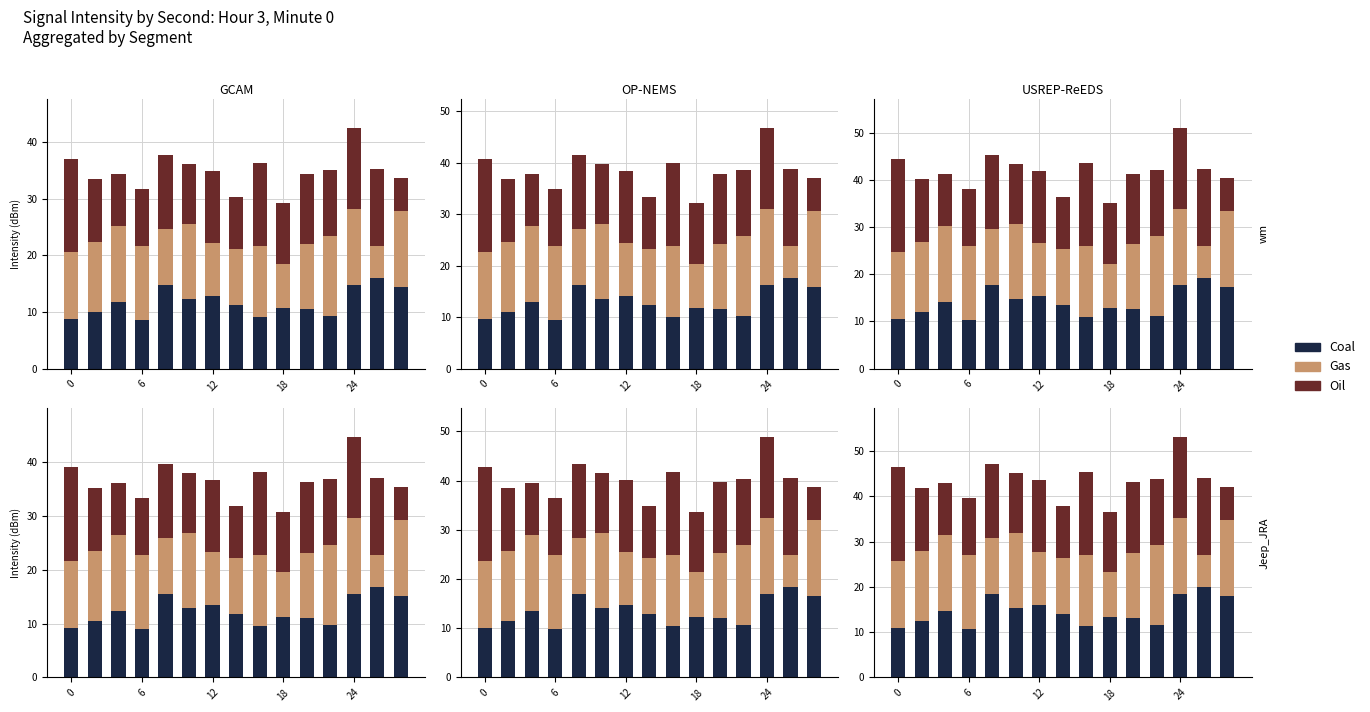

What is the spread (max minus min) of values at 14?

10.9